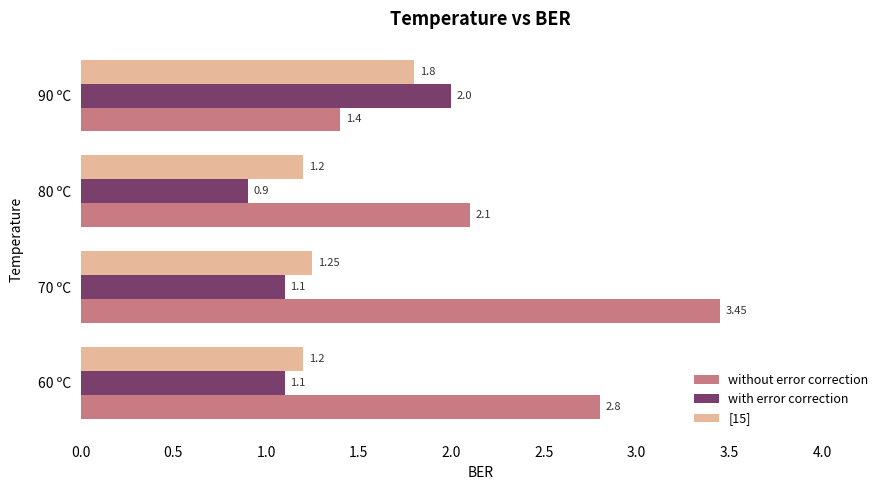

How many values in the without error correction series exceed 2?

3